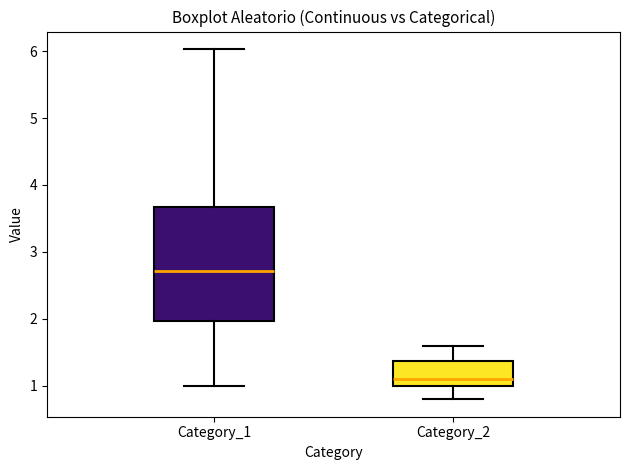

Which box's median line is the lowest?

Category_2